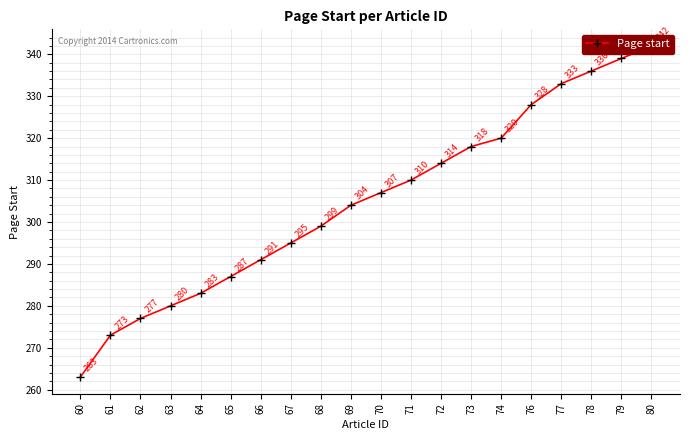

Does the chart display data point markers on the line(s)?

Yes